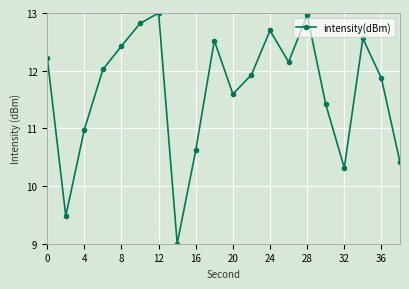

How many points are lower than both their immediate neighbors (excluding endpoints)?

5